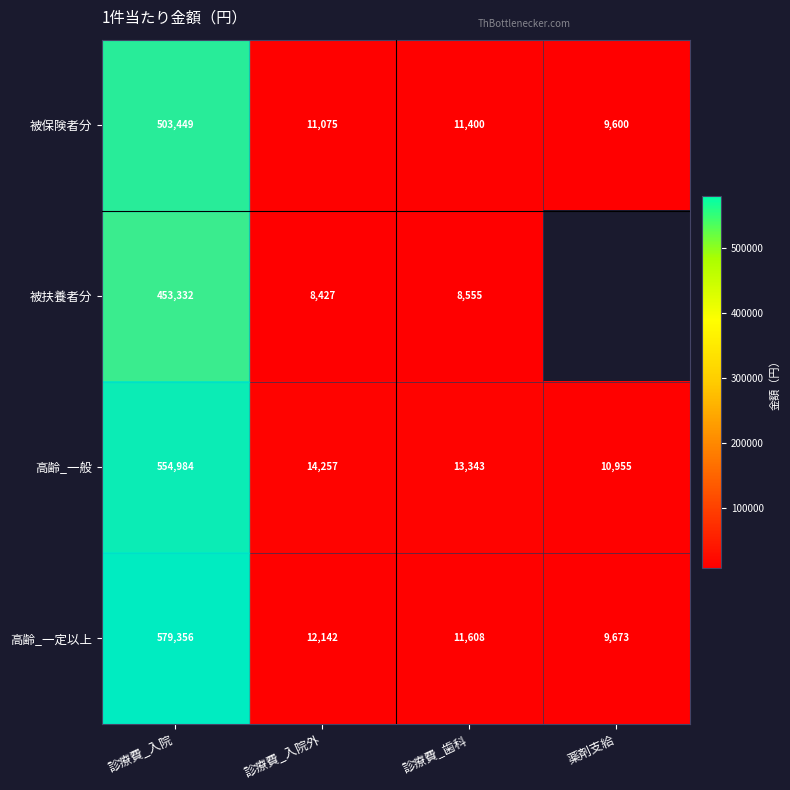

What is the sum of the 被保険者分 values at 薬剤支給 and 診療費_入院外?

20675